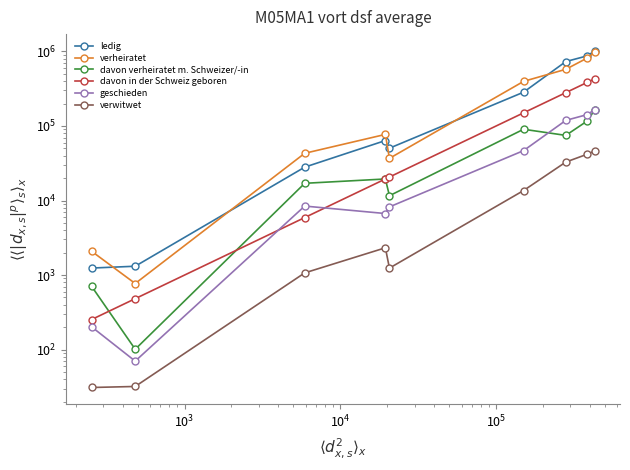

True or false: davon in der Schweiz geboren and verheiratet cross at least once.

False